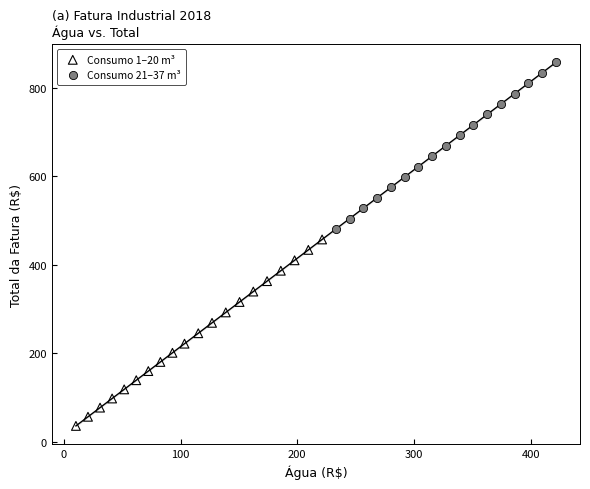

Which series has the widest spread of Y values?

Consumo 1–20 m³